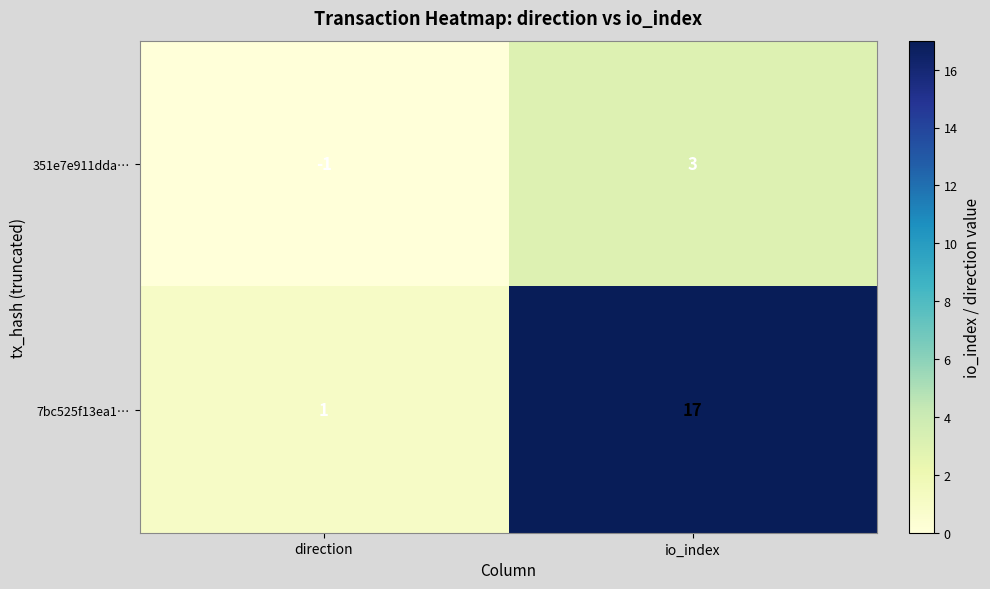

Is the value of 7bc525f13ea1… at io_index greater than the value of 351e7e911dda… at io_index?

Yes